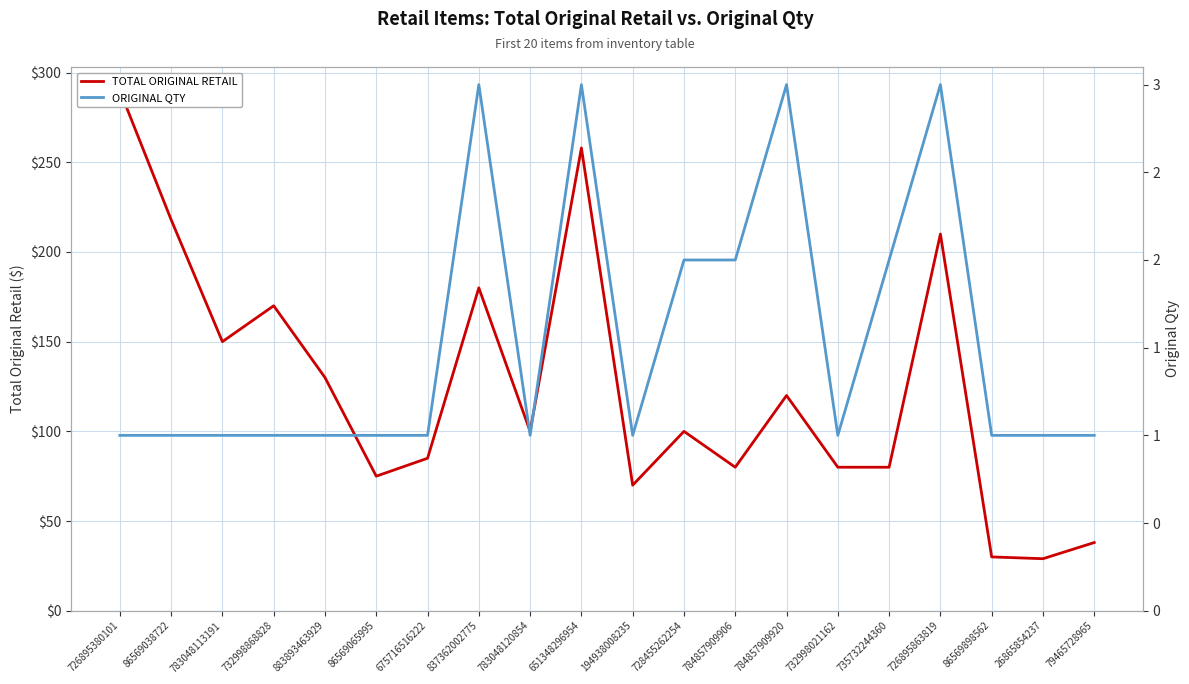

How many lines are shown in the chart?

2